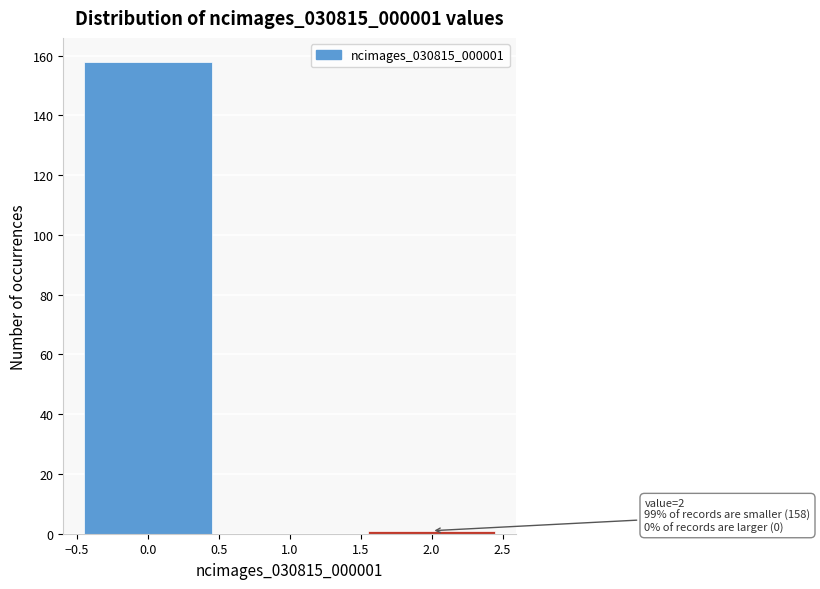

Which range on the x-axis has the tallest bar?

-0.5 to 0.5